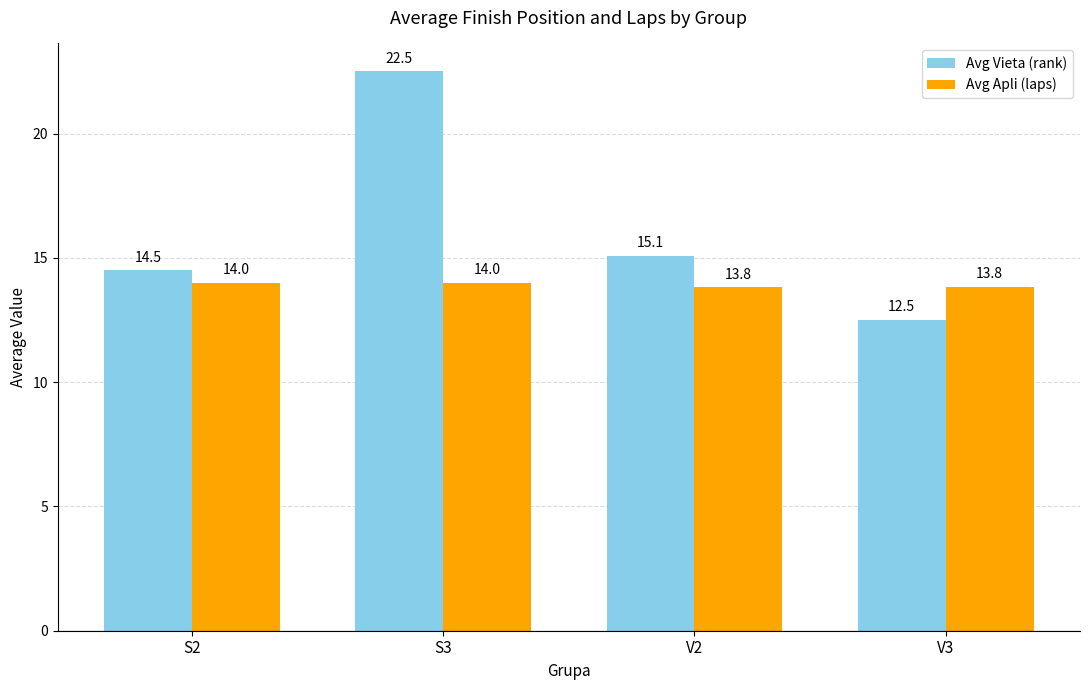

At which category is the sum across all series the highest?

S3